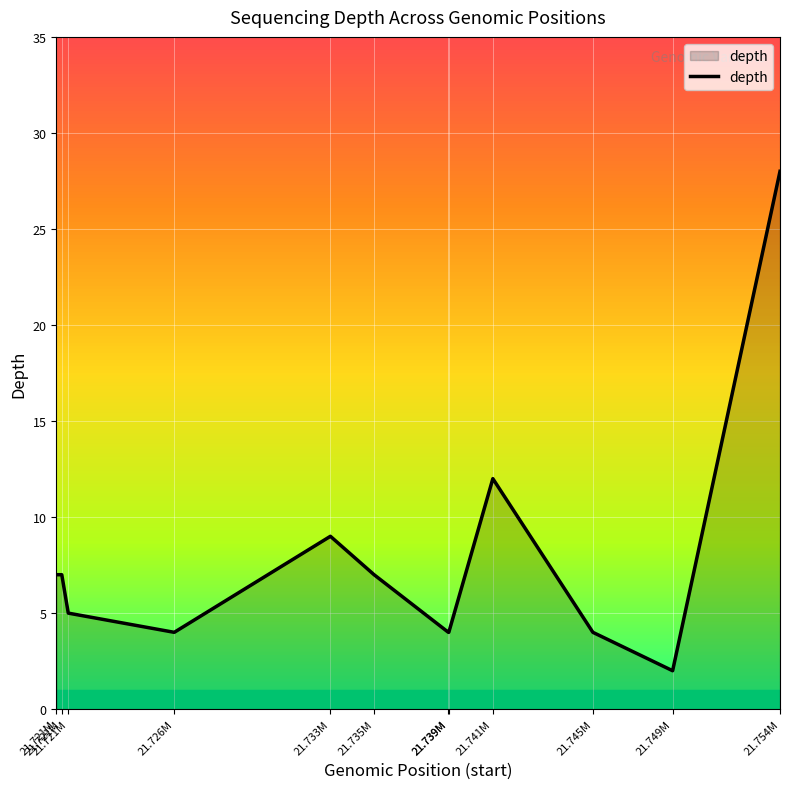

What is the value of the 6th point from the left?

7